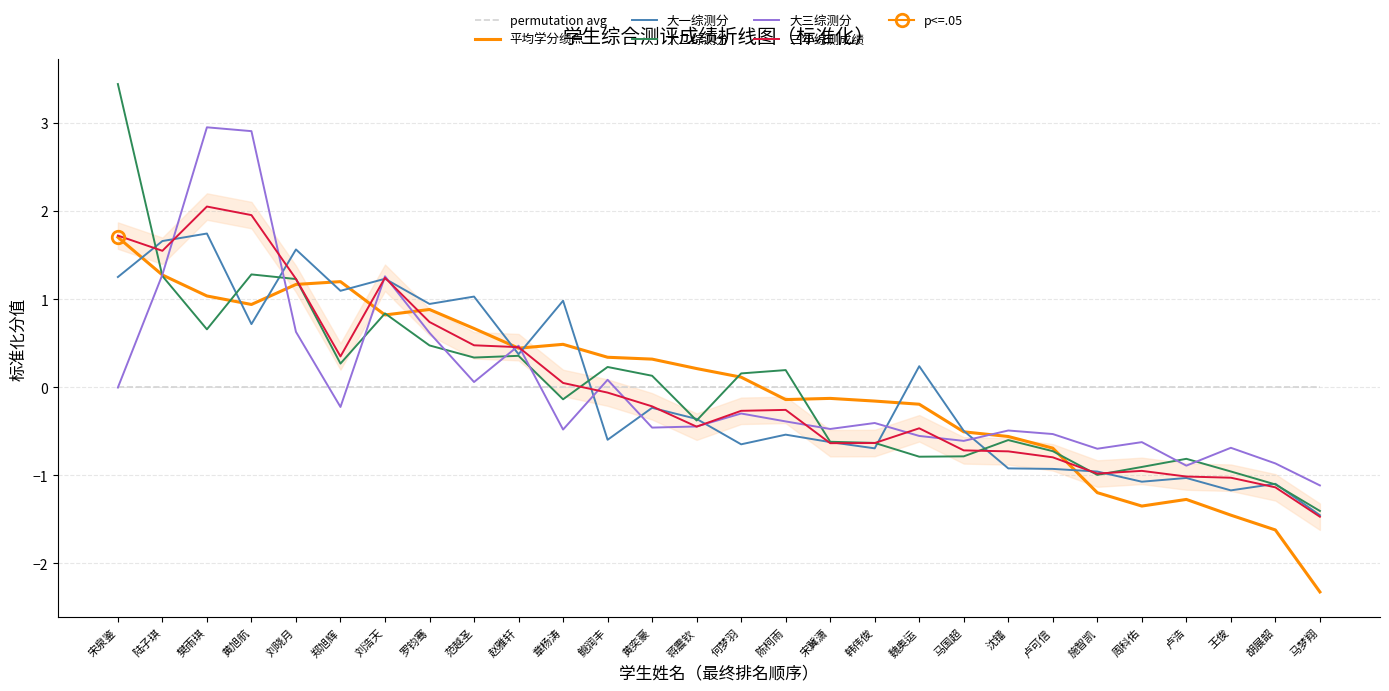

Where does the 平均学分绩点 series first go above 0?

宋泉鉴